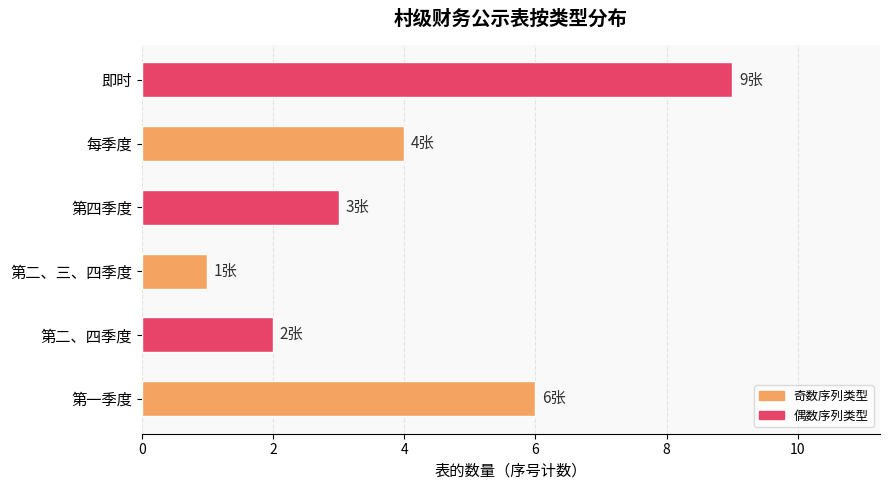

Which label corresponds to the largest value in the chart?

即时